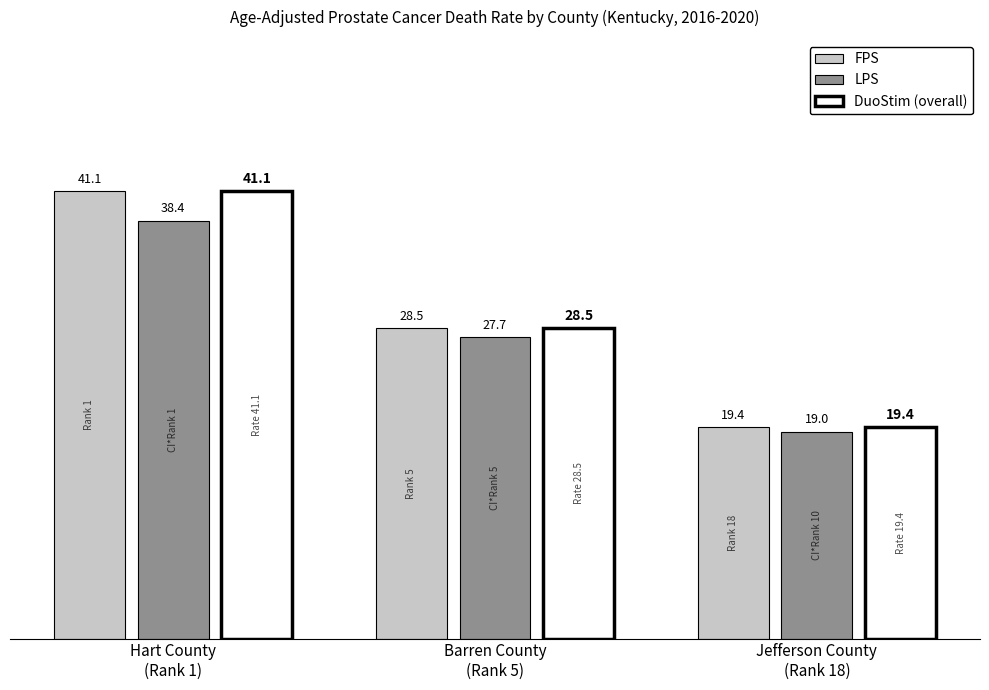

How many bars are there in each group?

3